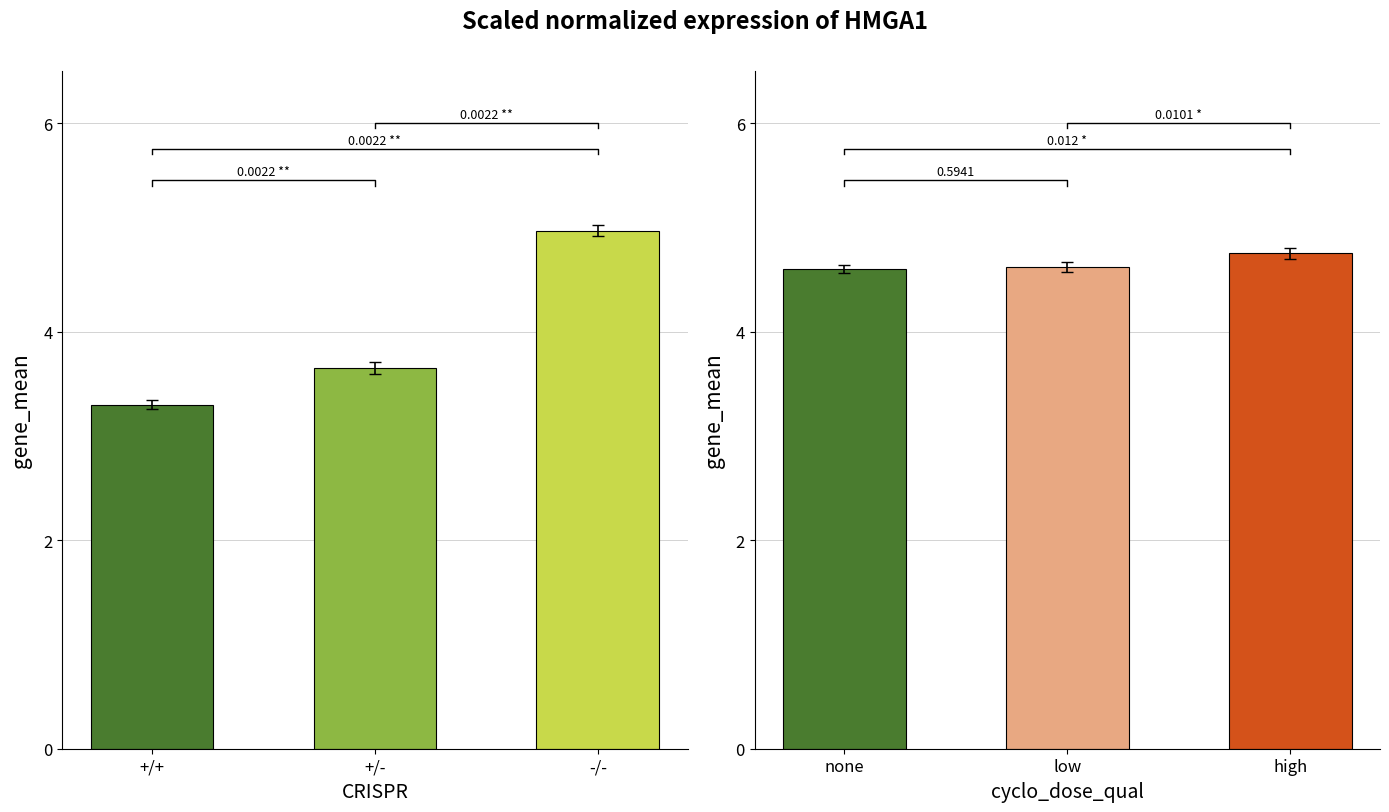

Which has a higher value, +/- or +/+?

+/-